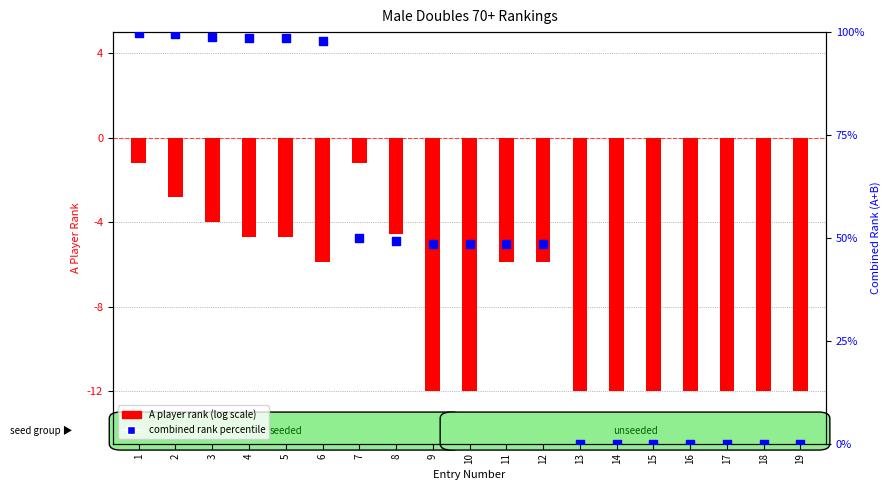

Which series contains the lowest Y value?

A player rank (log-transformed)